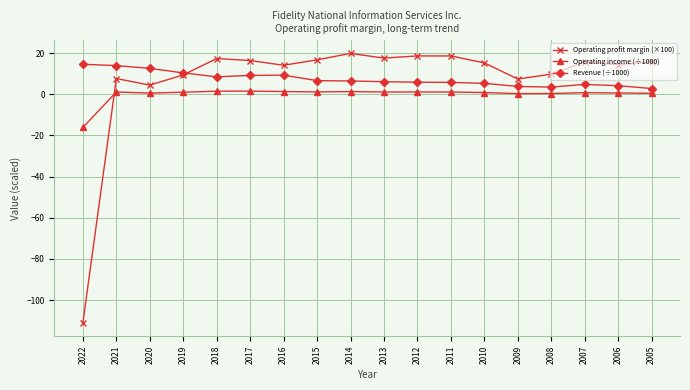

The Operating income (÷1000) series shows 1.3 at 2016. True or false?

True